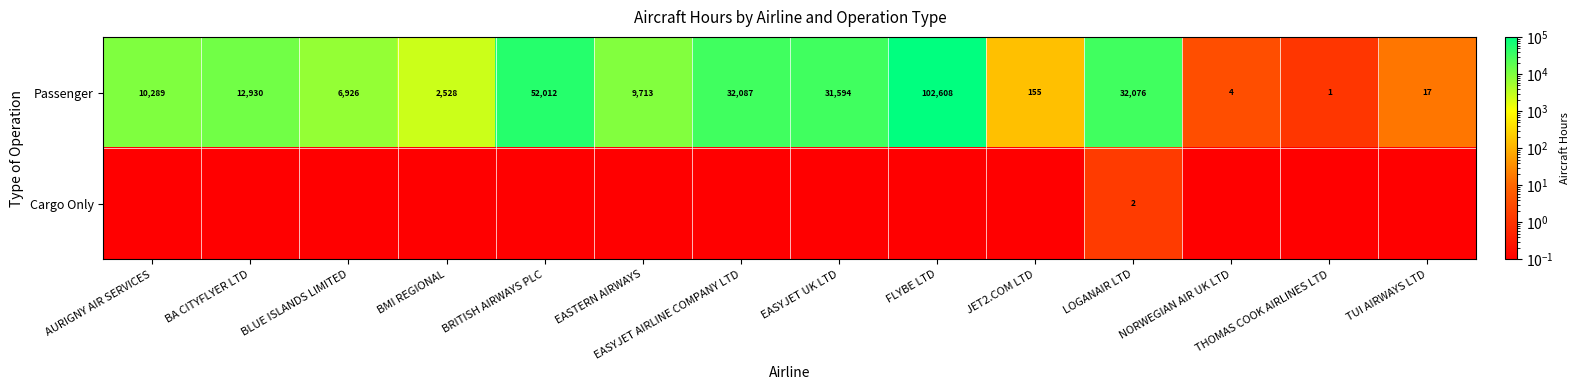

Where is Passenger nearest to the value 51304?

BRITISH AIRWAYS PLC